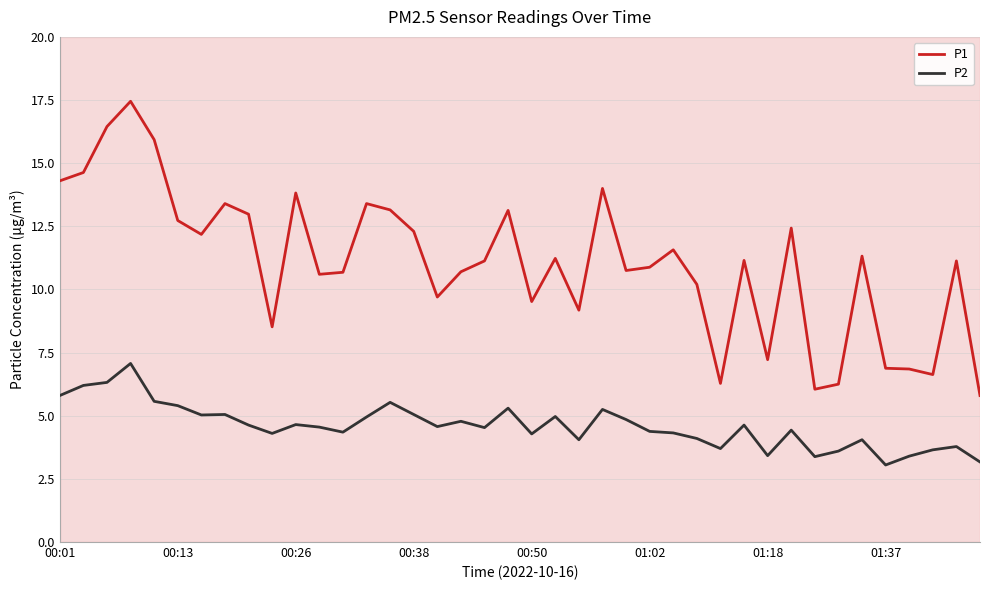

What is the sum of all P2 values?

184.1